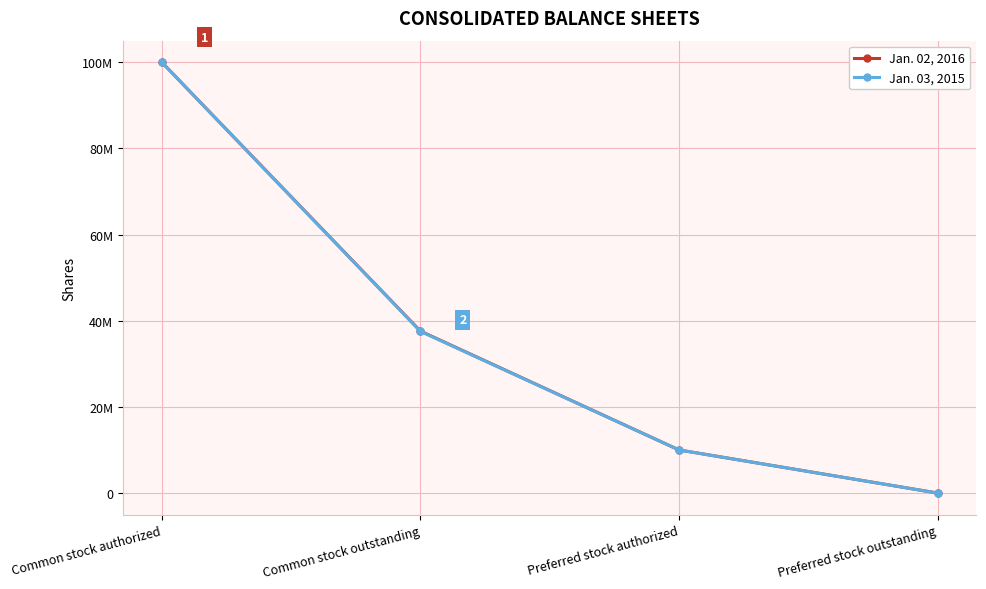

Which series changed the most between Common stock outstanding and Preferred stock outstanding?

Jan. 02, 2016